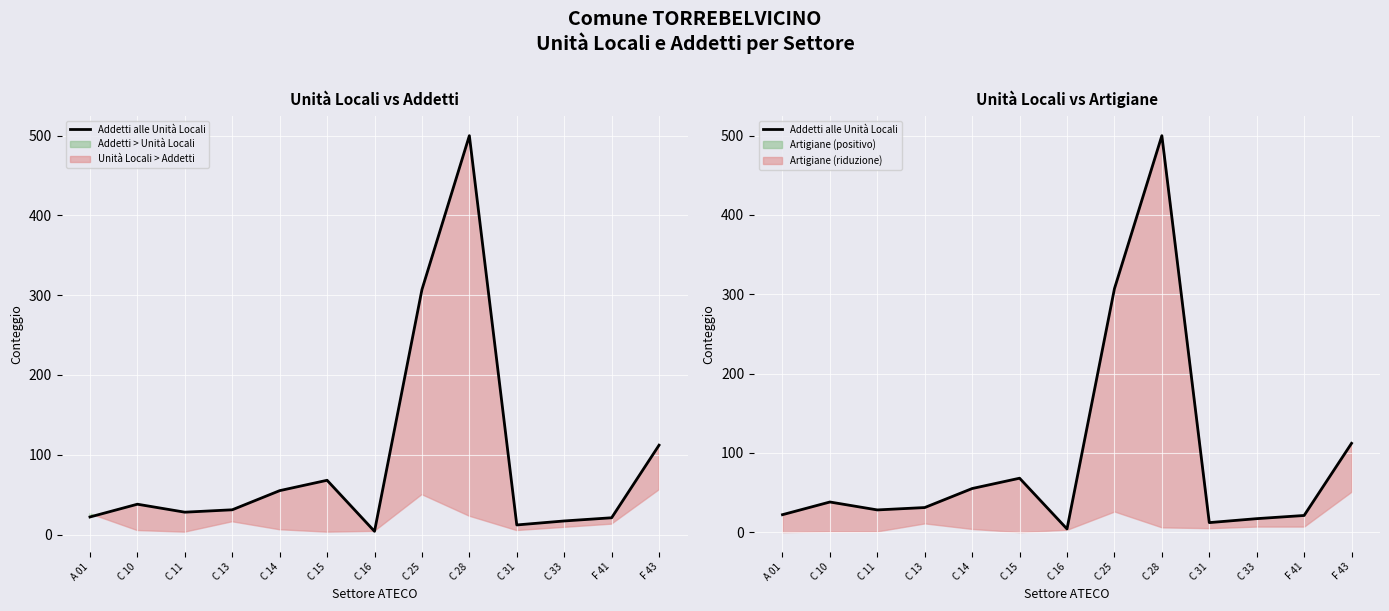

Rank the categories by value from highest to lowest.

C 28, C 25, F 43, C 15, C 14, C 10, C 13, C 11, A 01, F 41, C 33, C 31, C 16